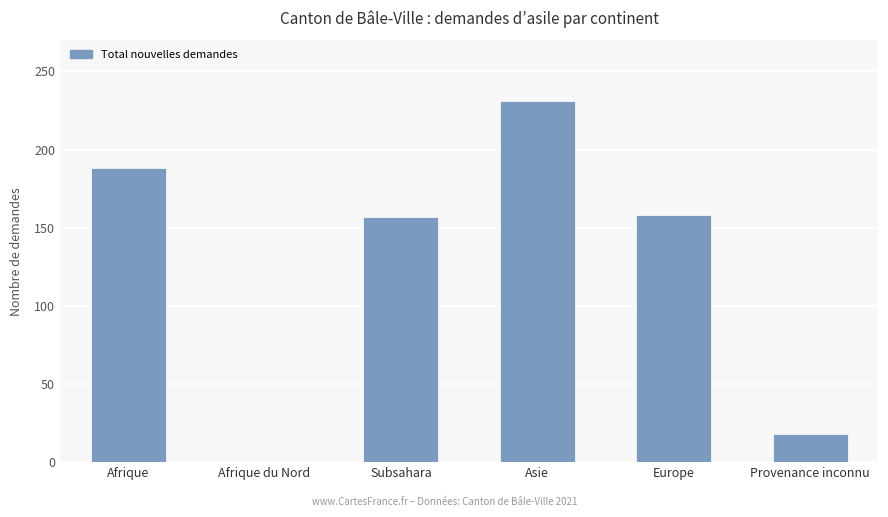

What is the greatest value displayed?

231